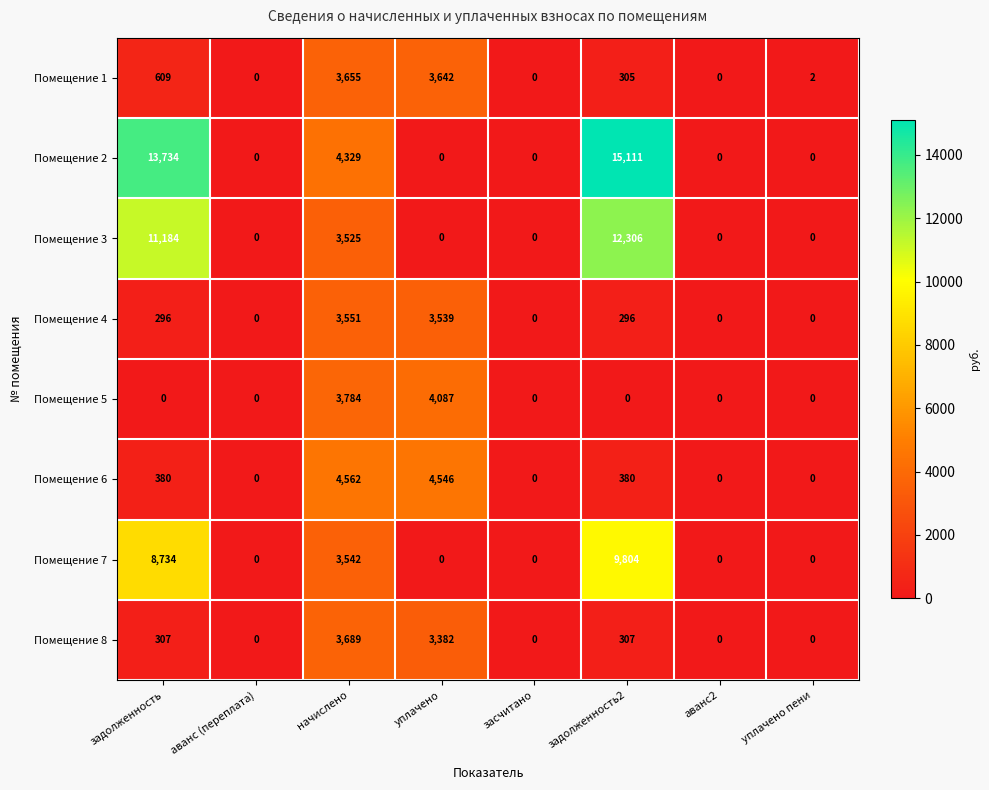

Which series changed the most between засчитано and задолженность2?

Помещение 2